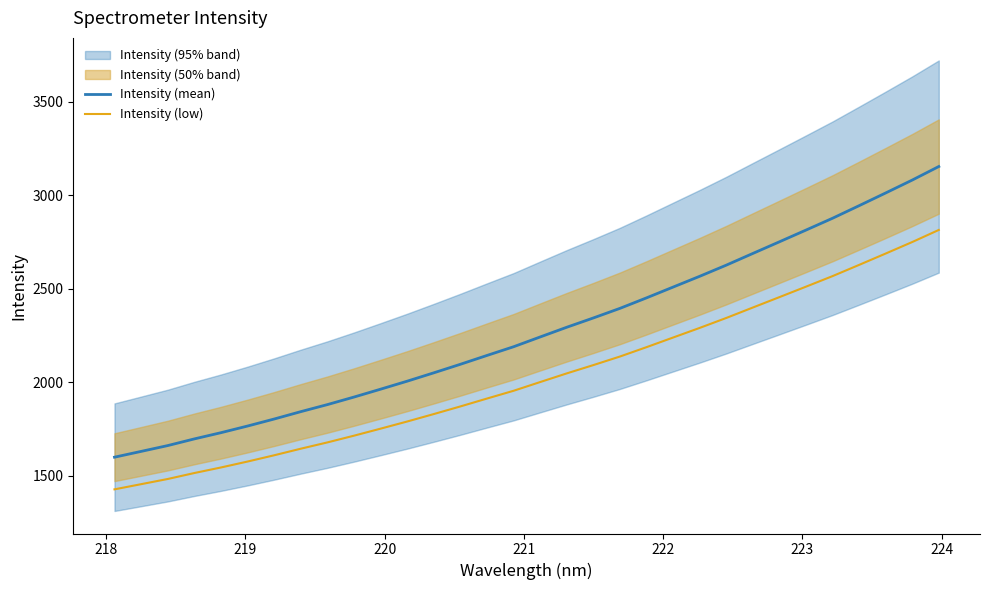

What is the minimum value for Intensity (low)?

1426.0